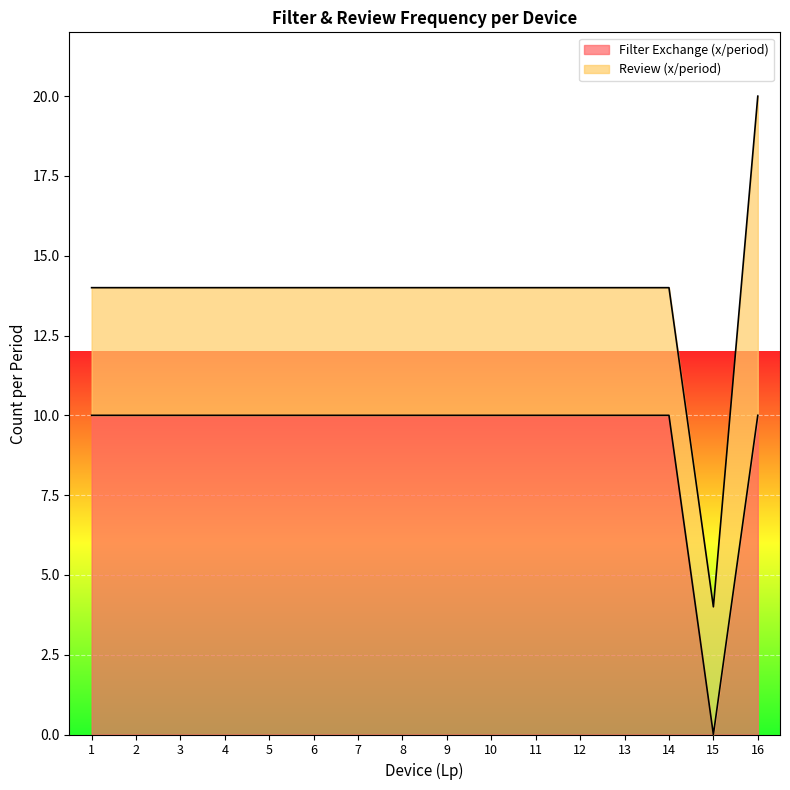

Does the chart display data point markers on the line(s)?

No